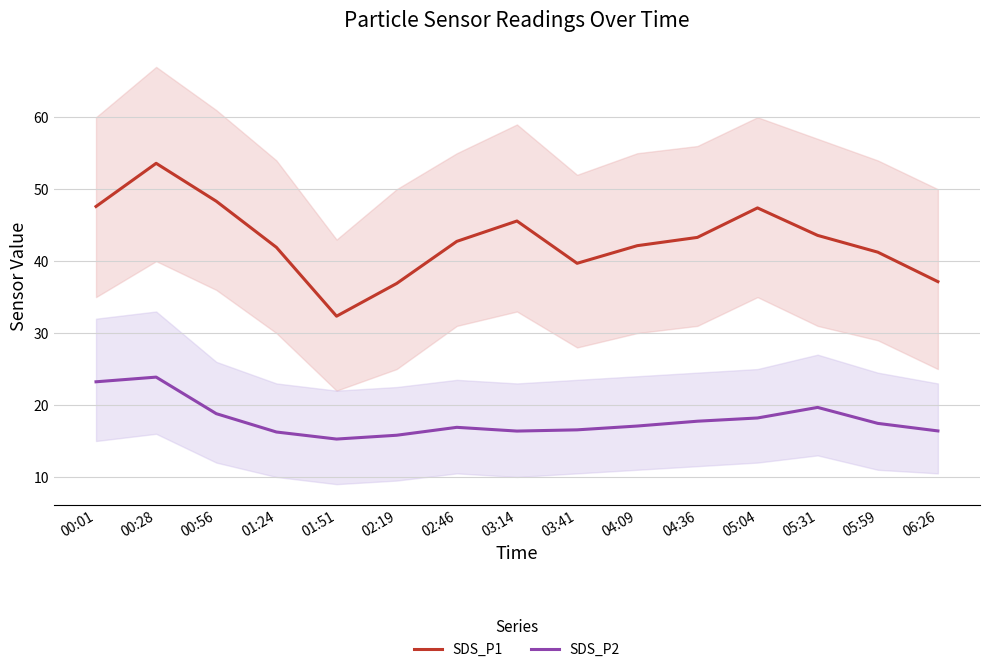

What is the difference between the maximum and minimum values in the SDS_P2 series?

8.6